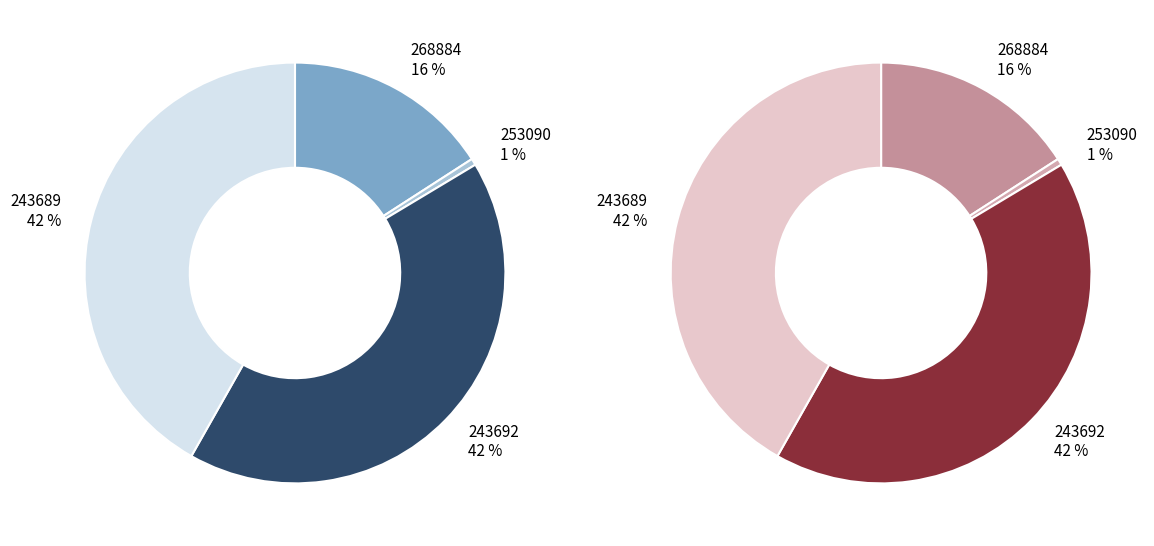

To the nearest percent, what is the difference between the 253090 and 268884 slice percentages?

15%